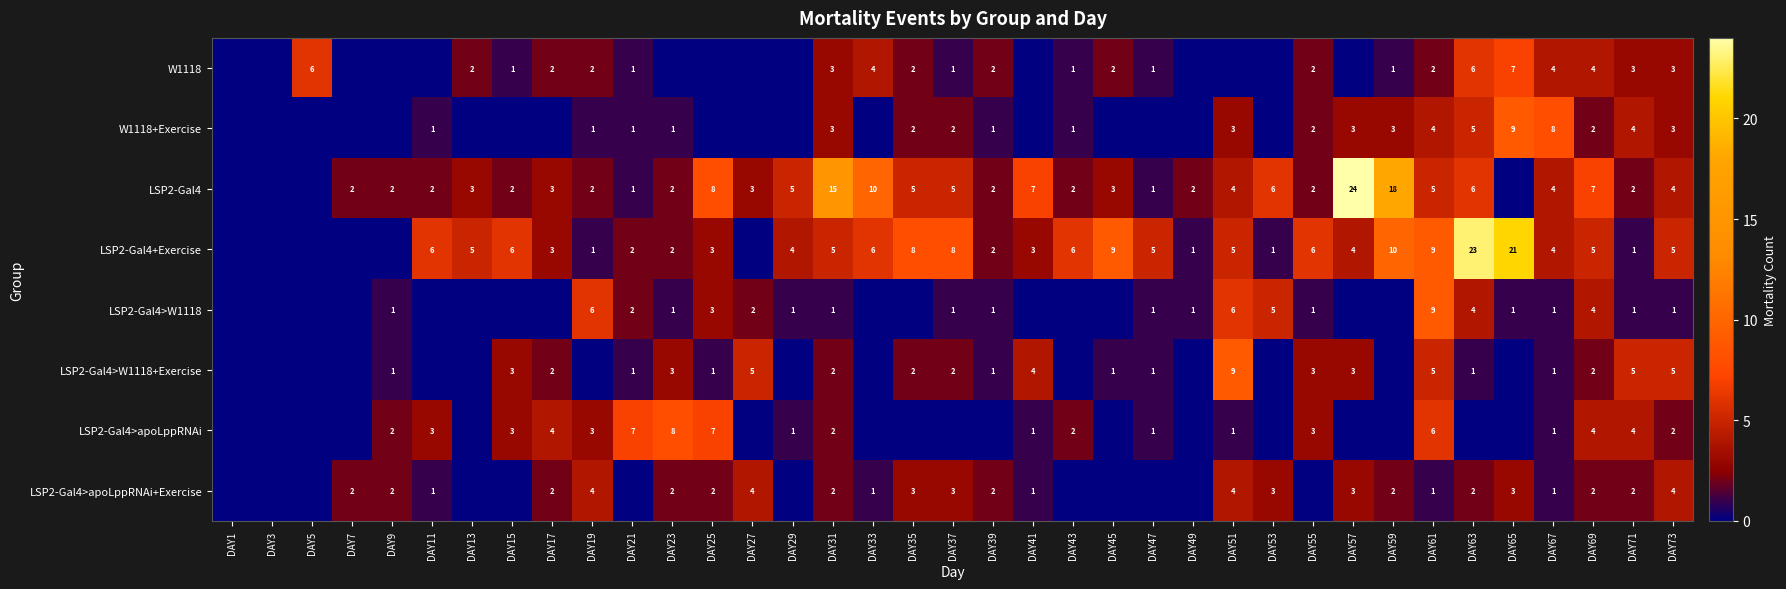

Which has a higher value, DAY47 or DAY7?

DAY47